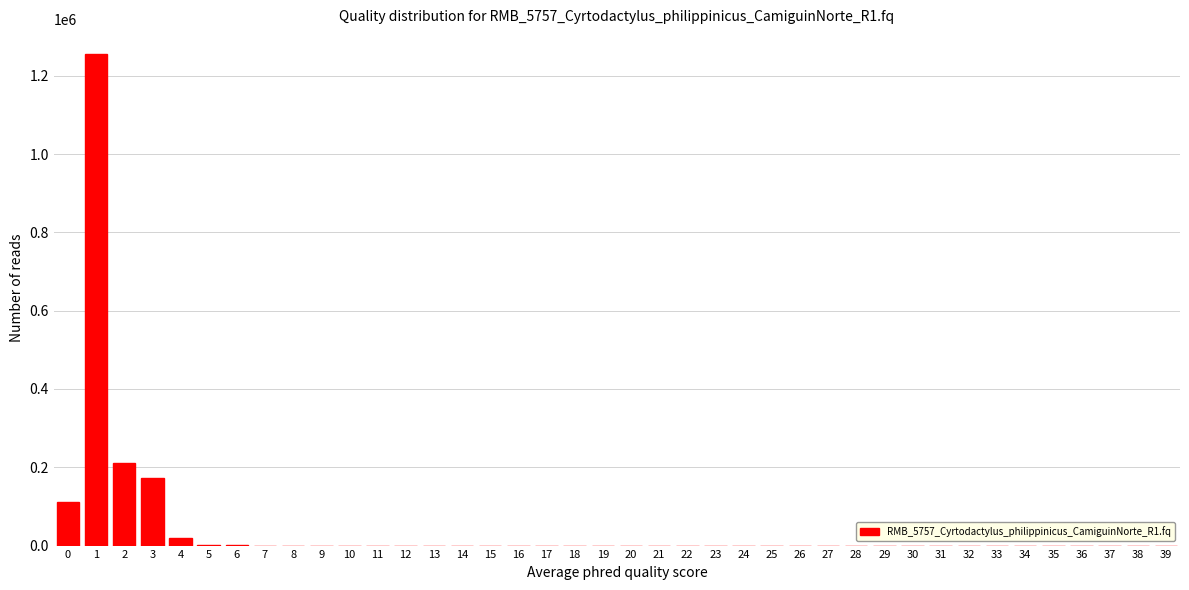

Is it true that the value at 14 is 0?

True